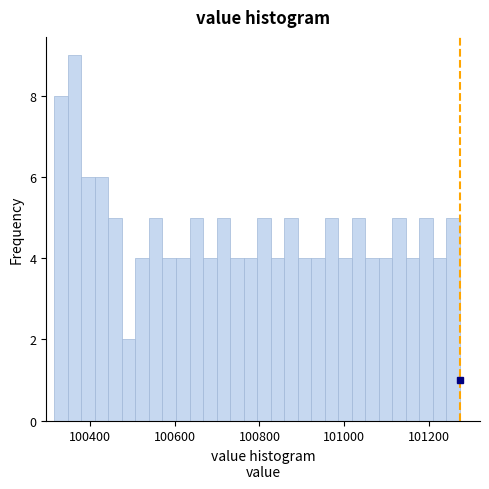

Read against the x-axis, roughly where is the centre of the tallest bar?

100360